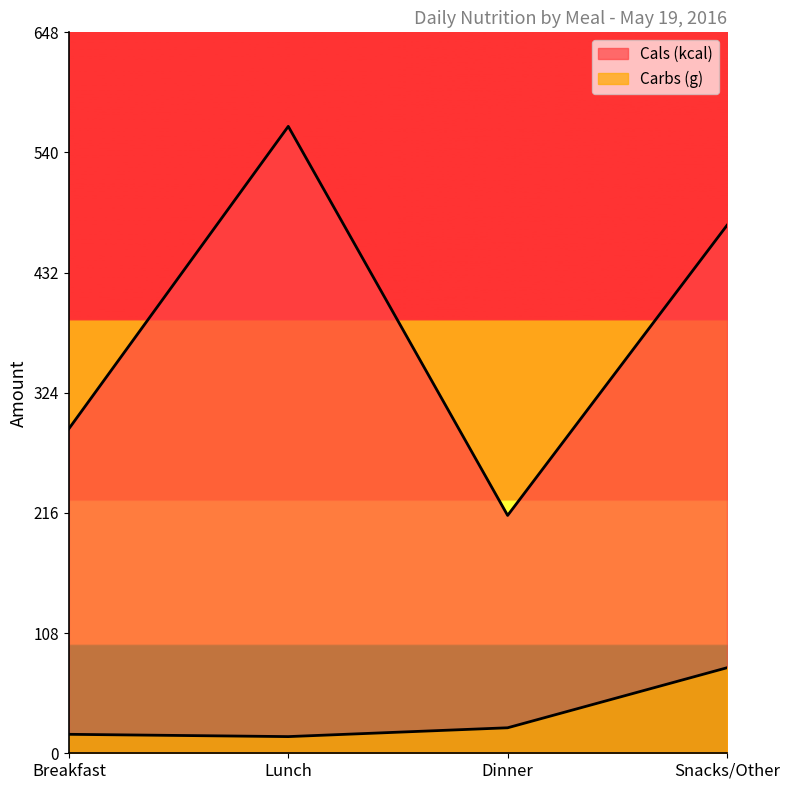

What are all the series names shown in the legend?

Cals (kcal), Carbs (g)